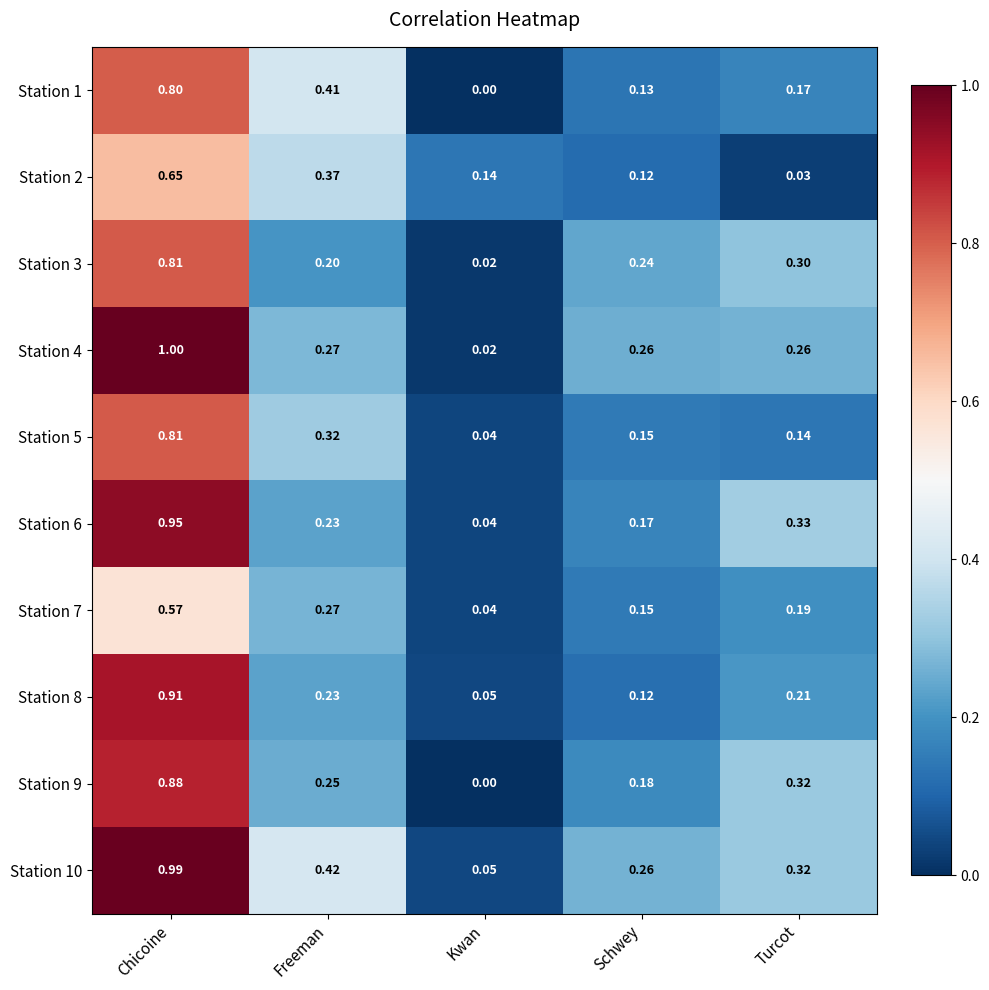

What is the total value across all series at Turcot?

2.3